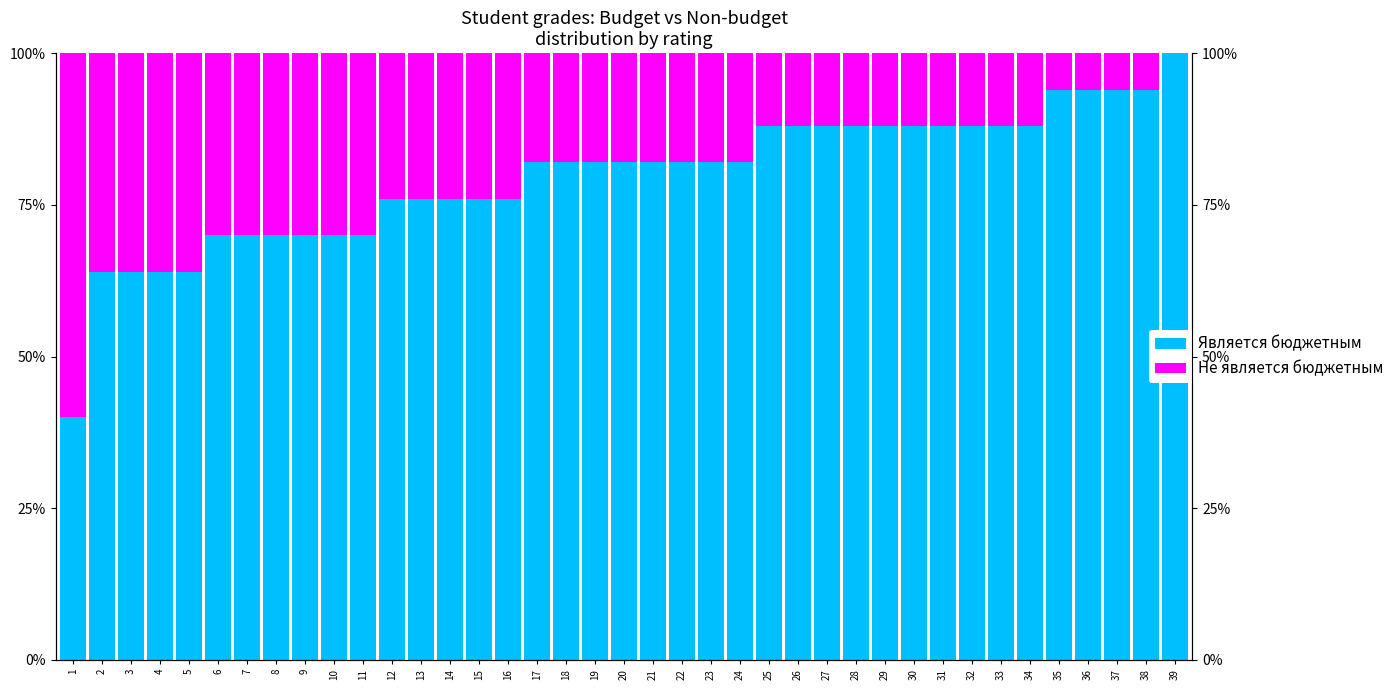

What is the value of the Не является бюджетным bar at the 29th from the left?

0.1